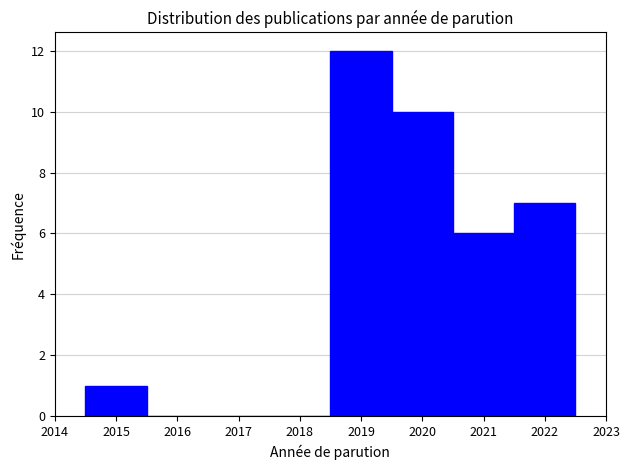

Reading left to right, list every bar in this chart as the range it spans on the x-axis followed by its height. The values are not printed on the chart, so give them approximately, as read against the axis.

2014.5 to 2015.5: 1
2015.5 to 2016.5: 0
2016.5 to 2017.5: 0
2017.5 to 2018.5: 0
2018.5 to 2019.5: 12
2019.5 to 2020.5: 10
2020.5 to 2021.5: 6
2021.5 to 2022.5: 7